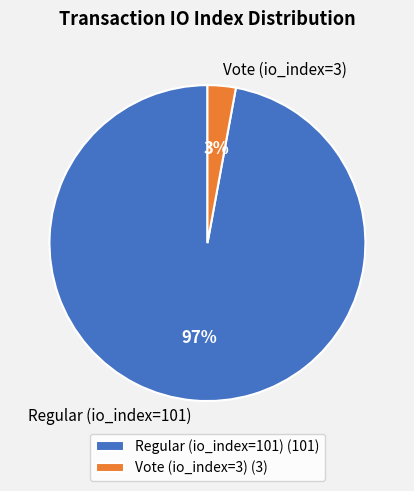

Is it true that Vote (io_index=3) is 3% of the pie?

True